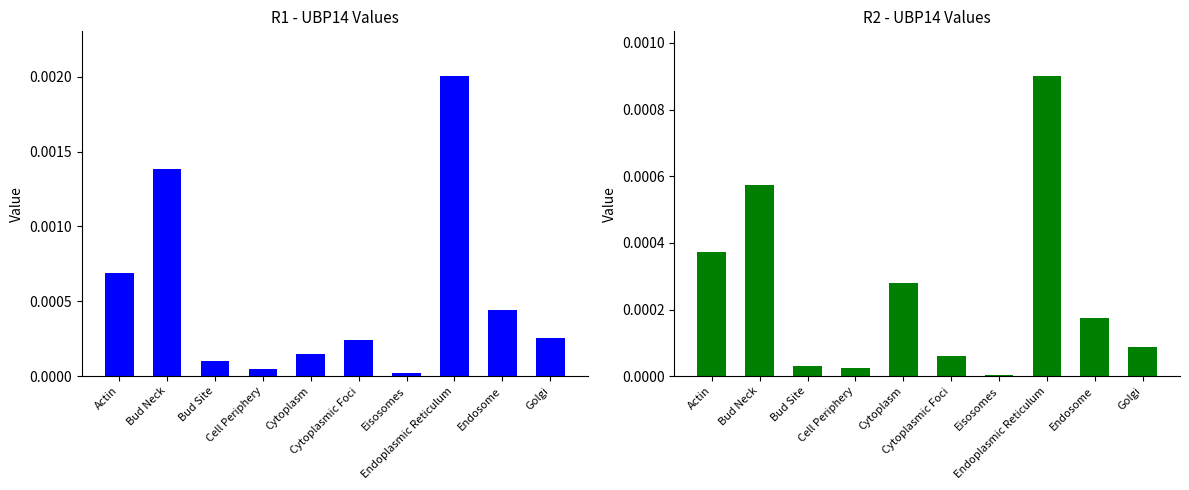

Reading left to right, what are all the values shown in this chart?

R1 (UBP14): Actin=0.0	Bud Neck=0.0	Bud Site=0.0	Cell Periphery=0.0	Cytoplasm=0.0	Cytoplasmic Foci=0.0	Eisosomes=0.0	Endoplasmic Reticulum=0.0	Endosome=0.0	Golgi=0.0
R2 (UBP14): Actin=0.0	Bud Neck=0.0	Bud Site=0.0	Cell Periphery=0.0	Cytoplasm=0.0	Cytoplasmic Foci=0.0	Eisosomes=0.0	Endoplasmic Reticulum=0.0	Endosome=0.0	Golgi=0.0